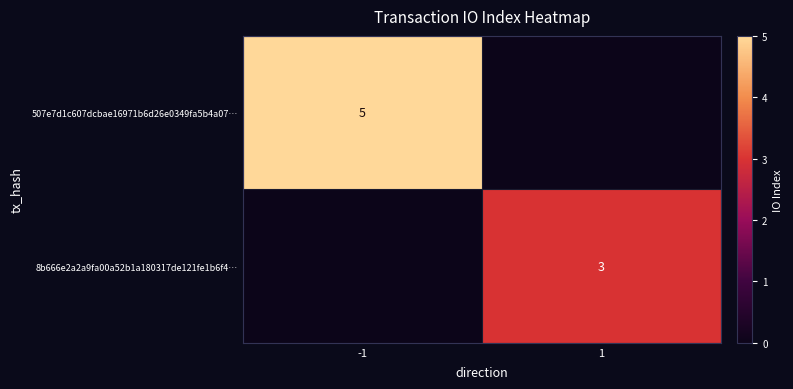

The value of 507e7d1c607dcbae16971b6d26e0349fa5b4a07… at -1 is 7. True or false?

False